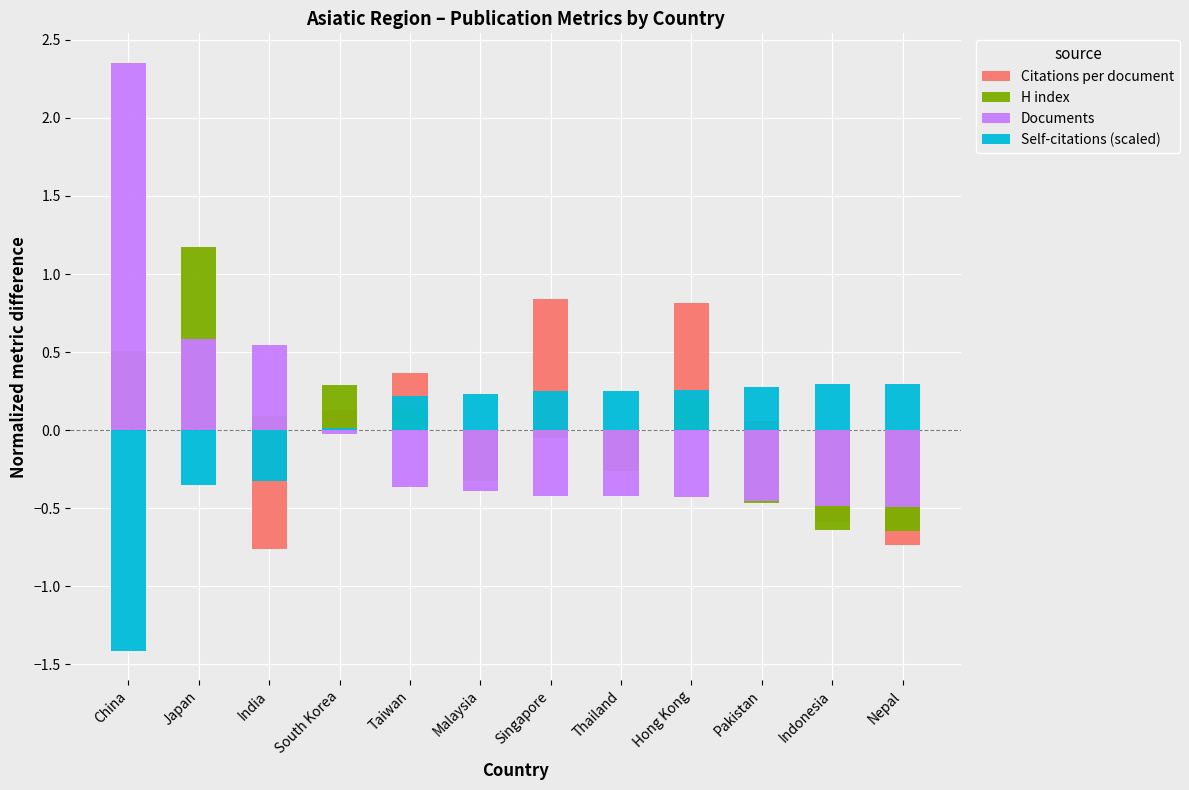

The value of Documents at South Korea is 0.0. True or false?

True